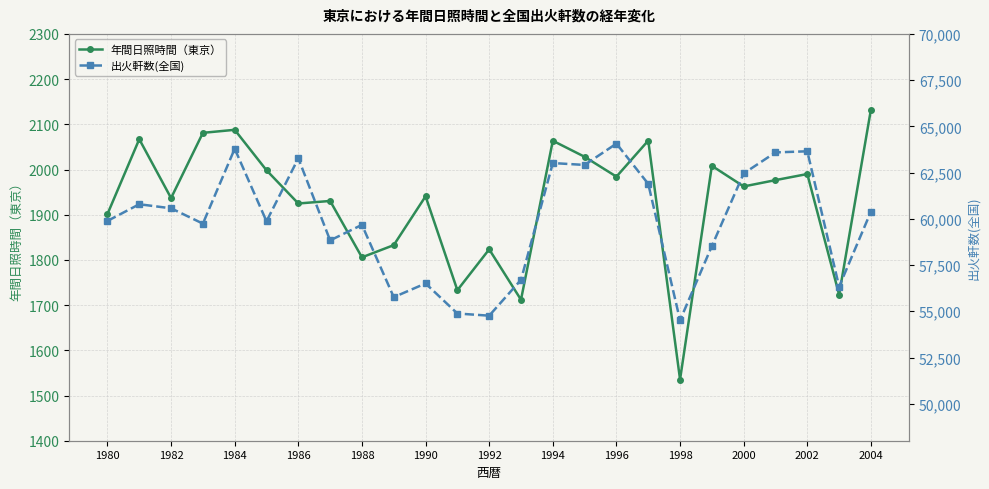

Count the number of categories in the chart.

25